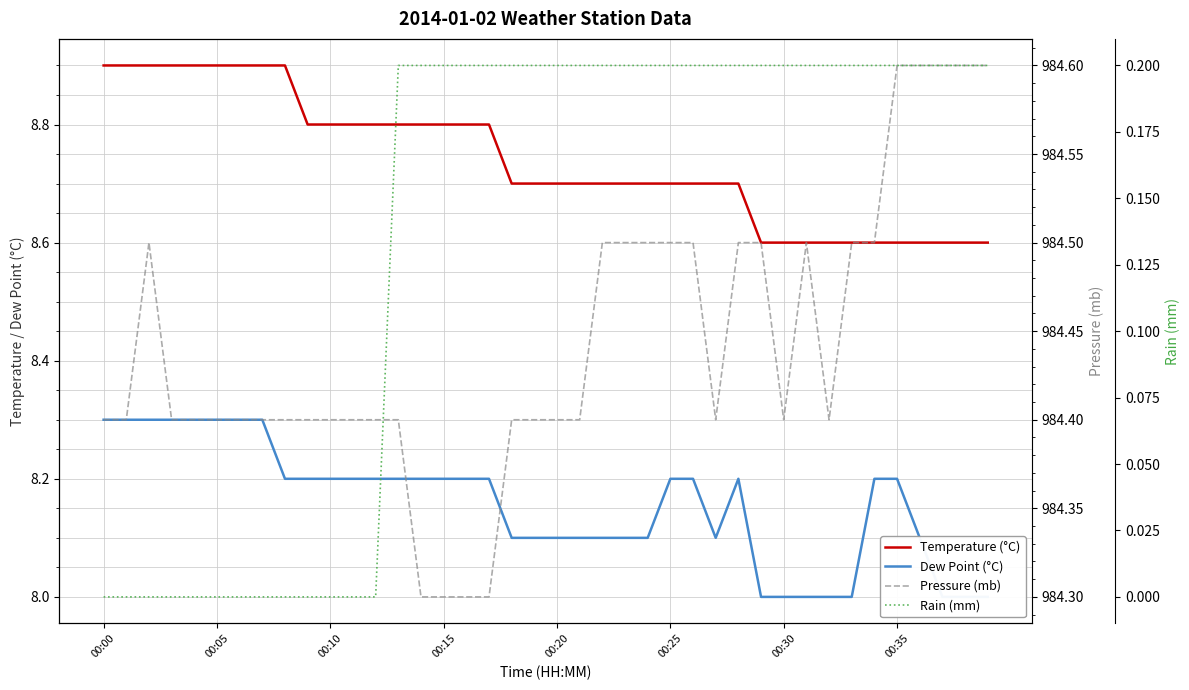

True or false: Dew Point (°C) has a value of 8.1 at 23.

True